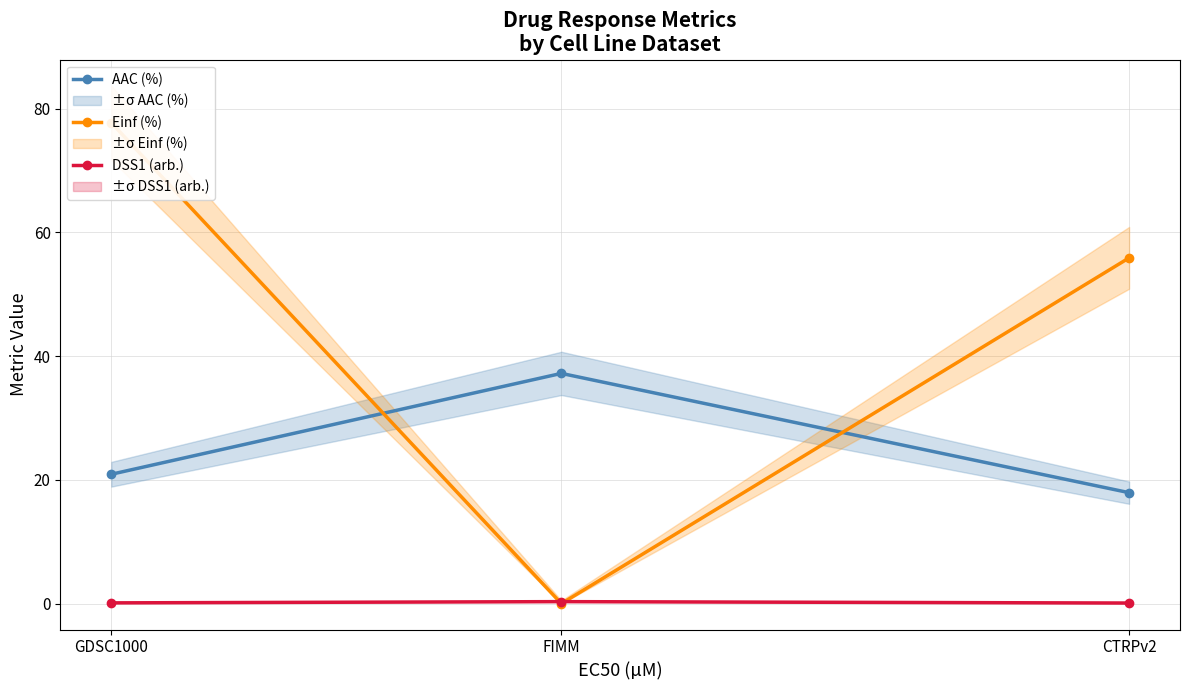

Reading left to right, transcribe all the data shown in this chart.

AAC (%): 20.9	37.2	17.9
Einf (%): 77.7	0.0	55.9
DSS1 (arb.): 0.1	0.3	0.1